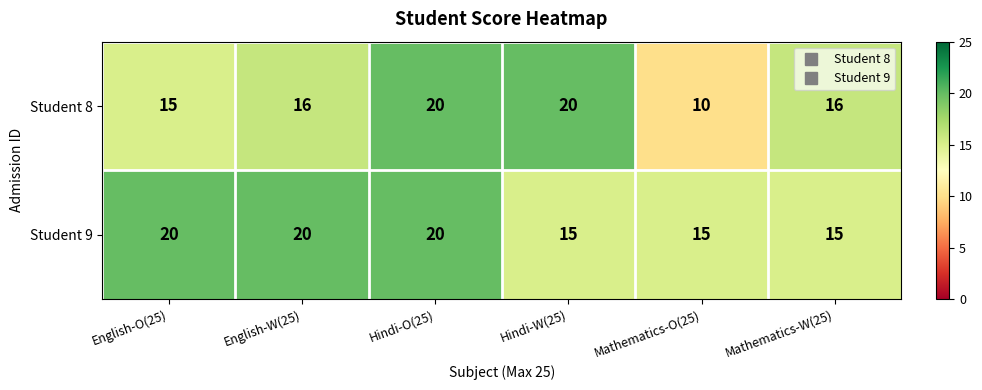

Which category has the lowest value across all series?

Mathematics-O(25)